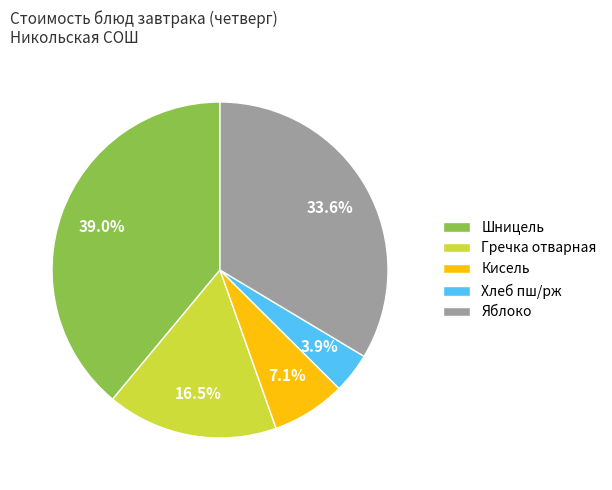

Which slice is the largest?

Шницель